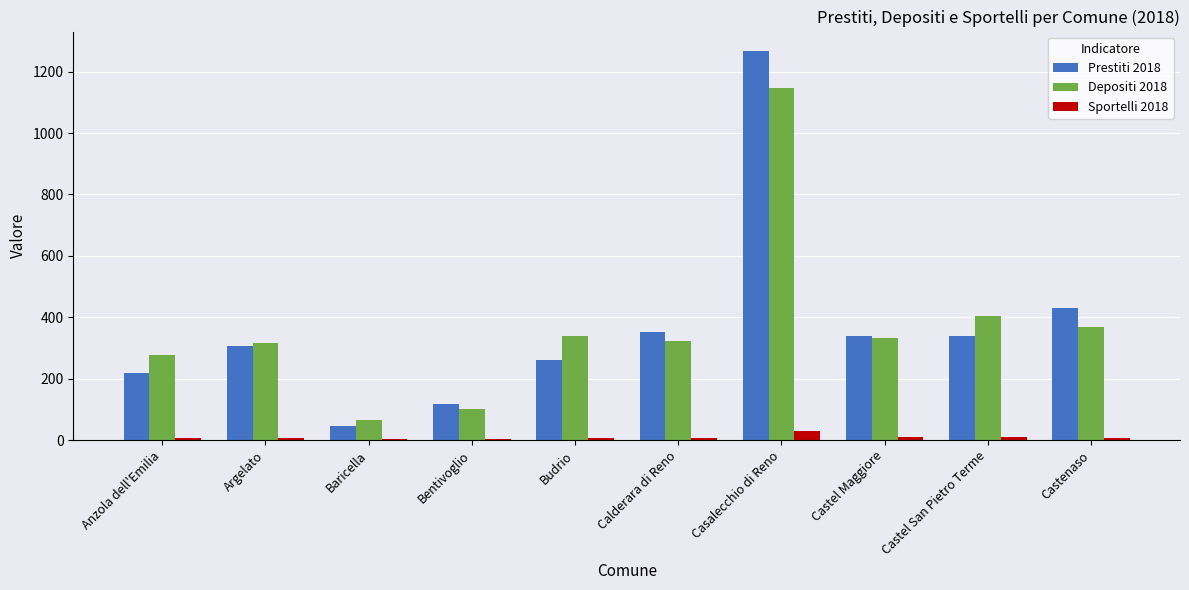

Which series has the widest spread of values?

Prestiti 2018